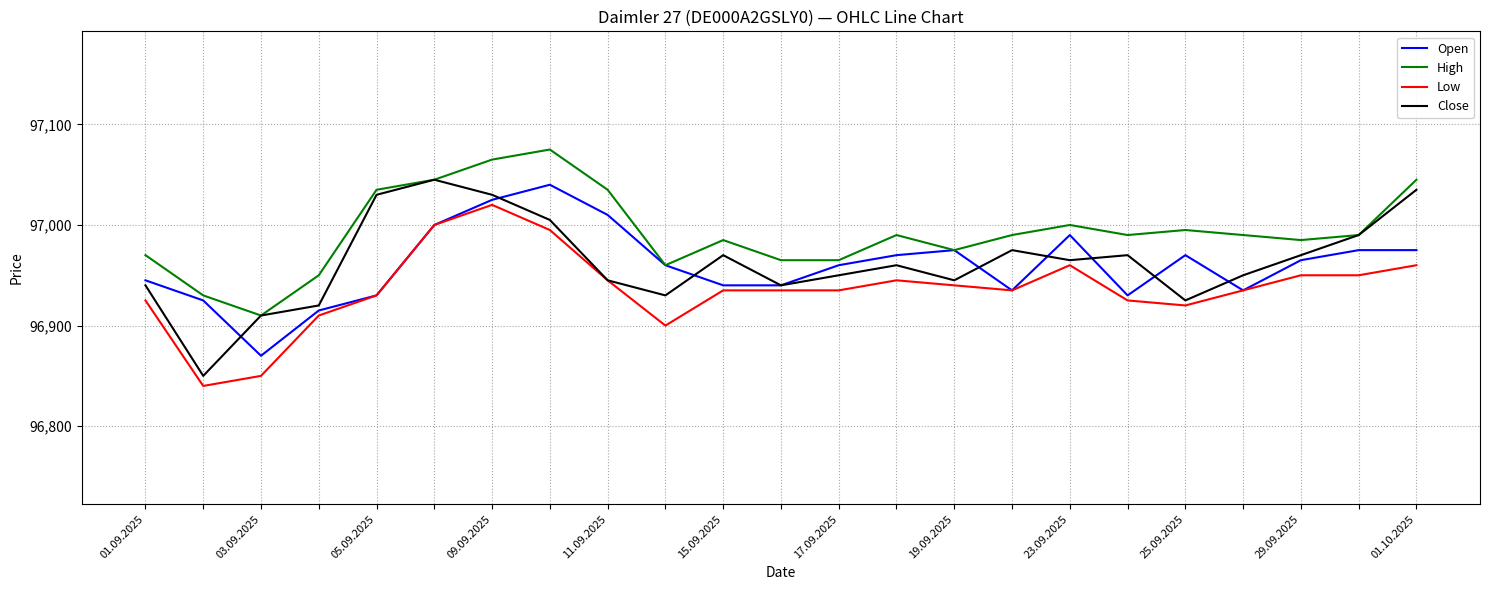

Does the chart display data point markers on the line(s)?

No